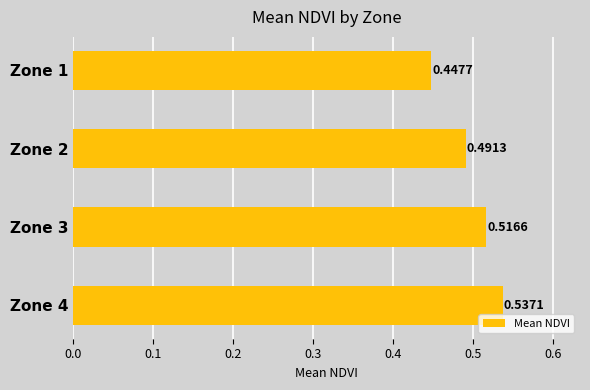

Rank the categories by value from lowest to highest.

Zone 1, Zone 2, Zone 3, Zone 4